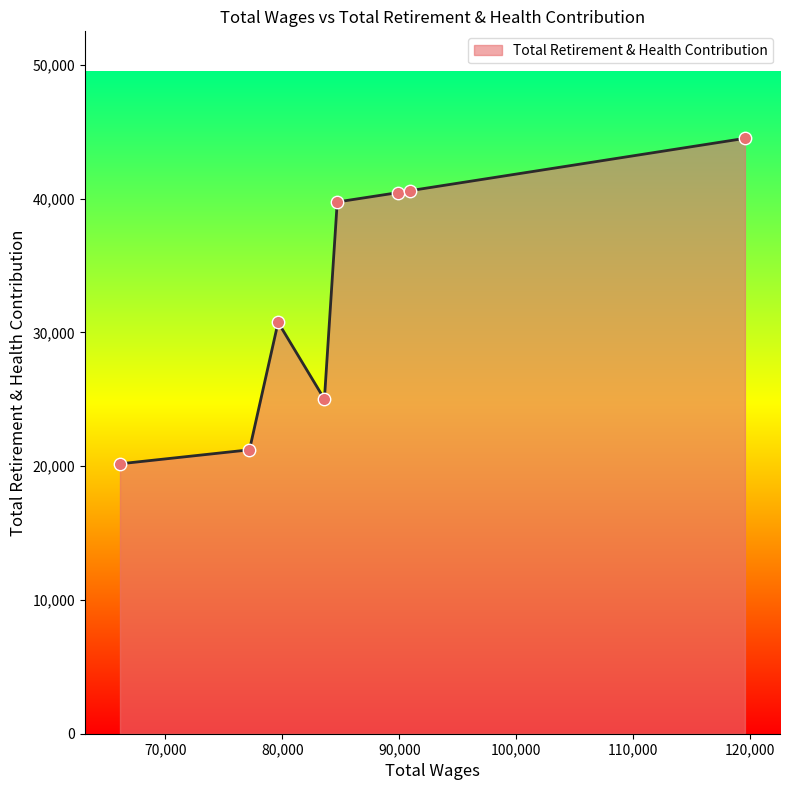

What is the smallest value displayed?

20176